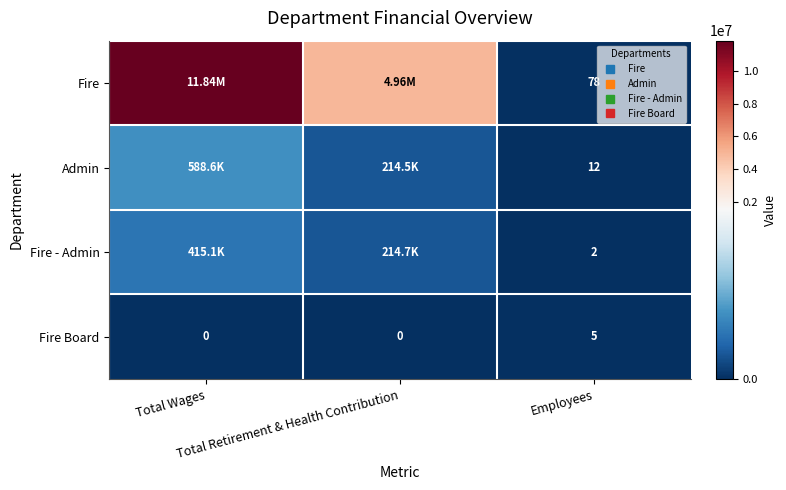

List the labels in order of Fire - Admin value, largest first.

Total Wages, Total Retirement & Health Contribution, Employees